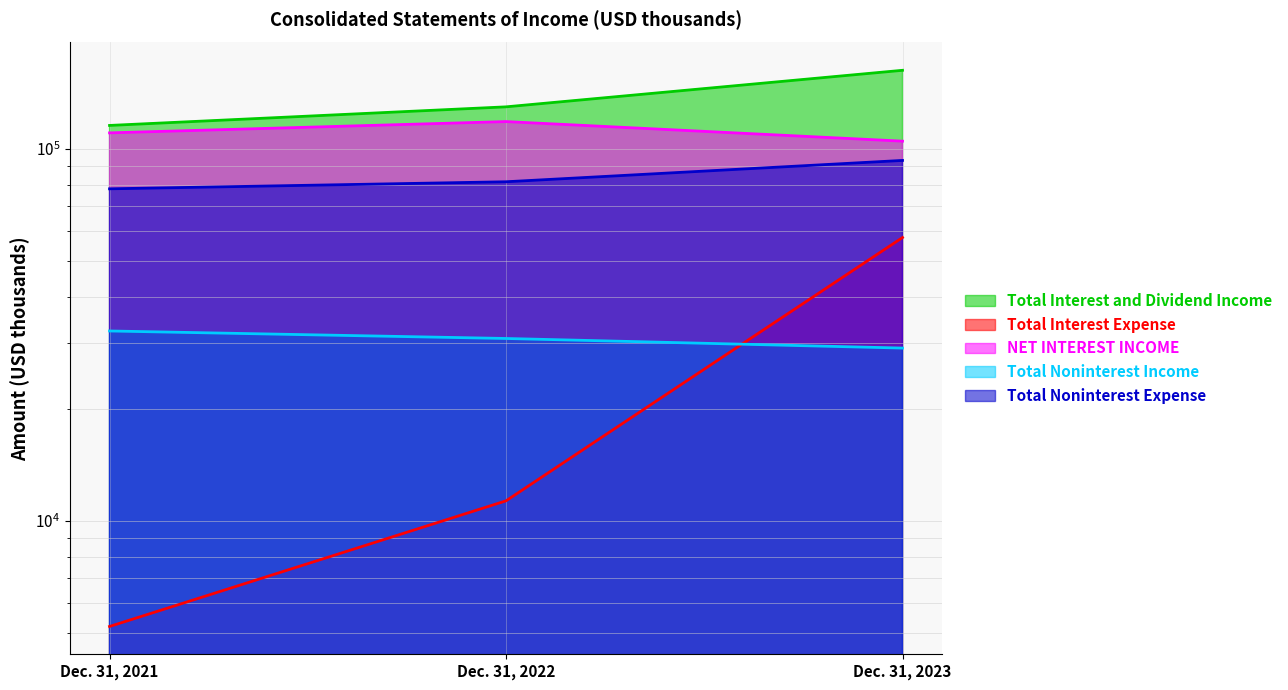

Is it true that Total Noninterest Expense equals 38583 at Dec. 31, 2022?

False